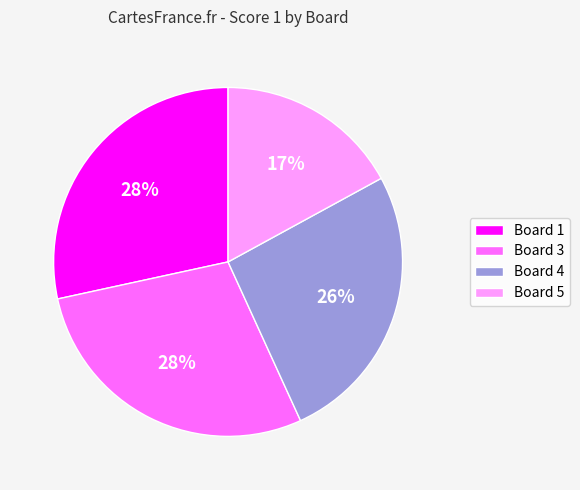

The Board 1 slice represents 14% of the pie. True or false?

False